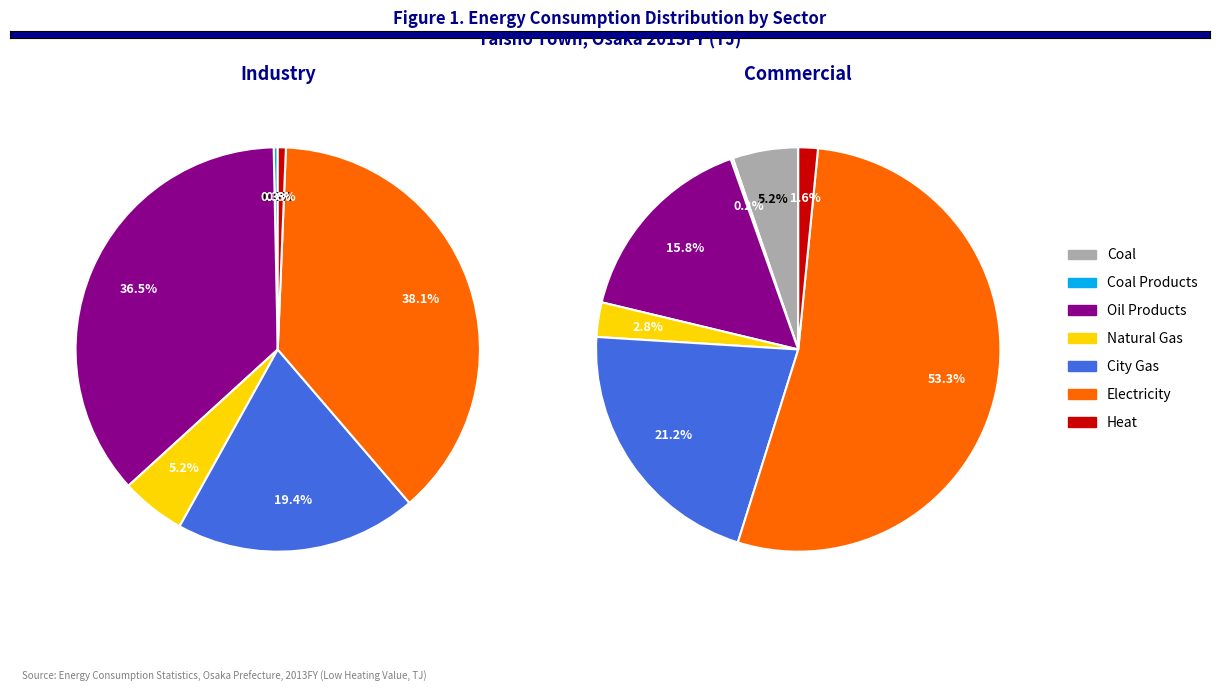

Is Coal the majority of the pie?

No